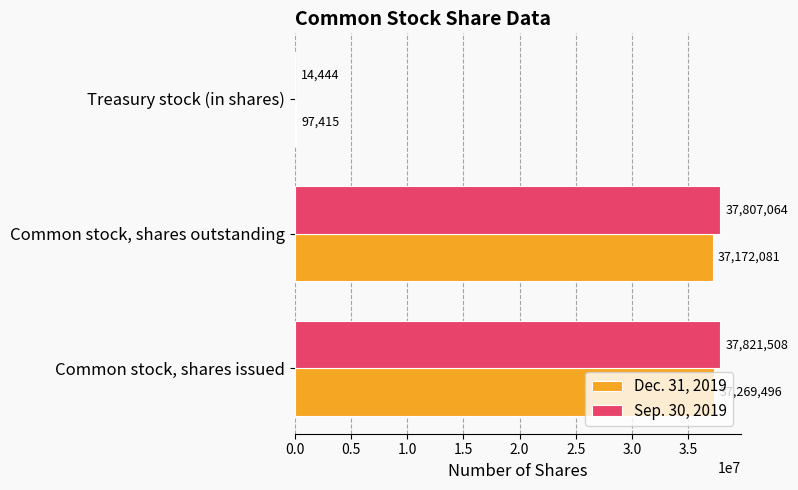

At which category is the sum across all series the highest?

Common stock, shares issued